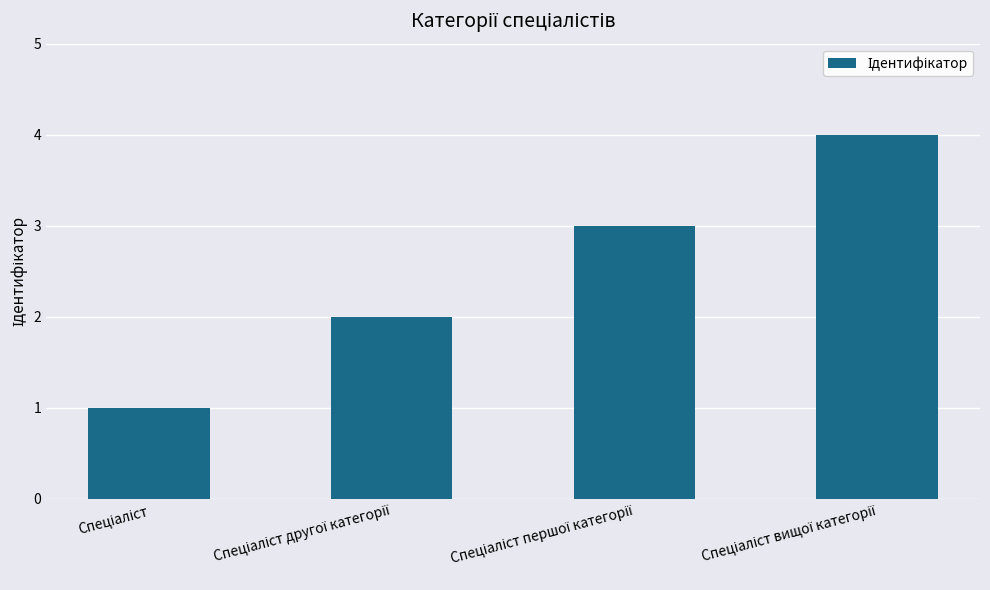

What is the maximum value shown in the chart?

4